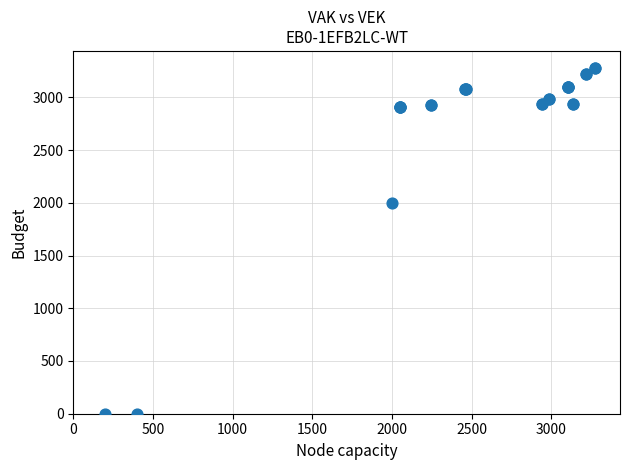

What Y value in the scatter plot is closest to 1638?

2000